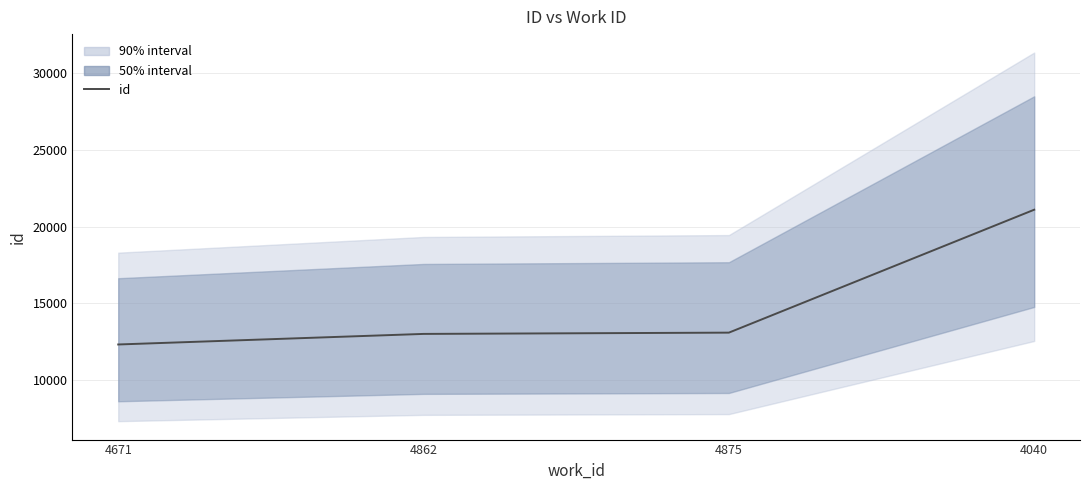

How many data points are above 13099?

1